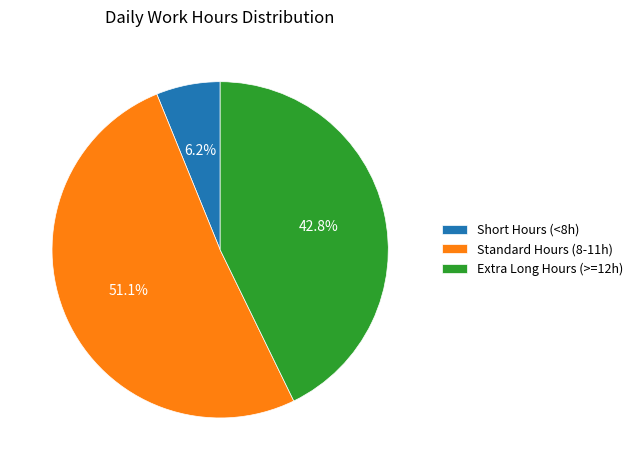

Is there a majority slice in this chart?

Yes